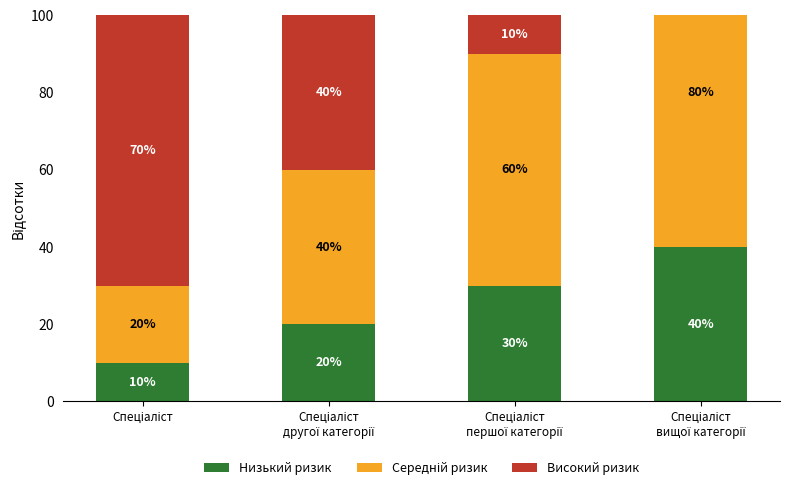

List the series in order of their peak value, lowest first.

Низький ризик, Високий ризик, Середній ризик